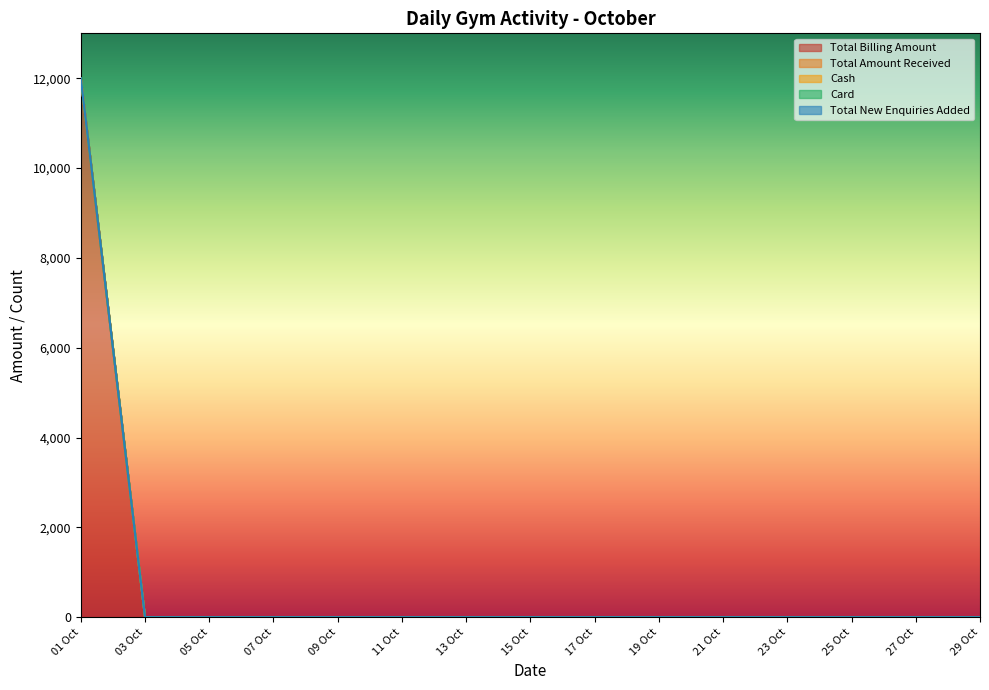

Between 07 Oct and 13 Oct, which series saw the biggest shift?

Total Billing Amount